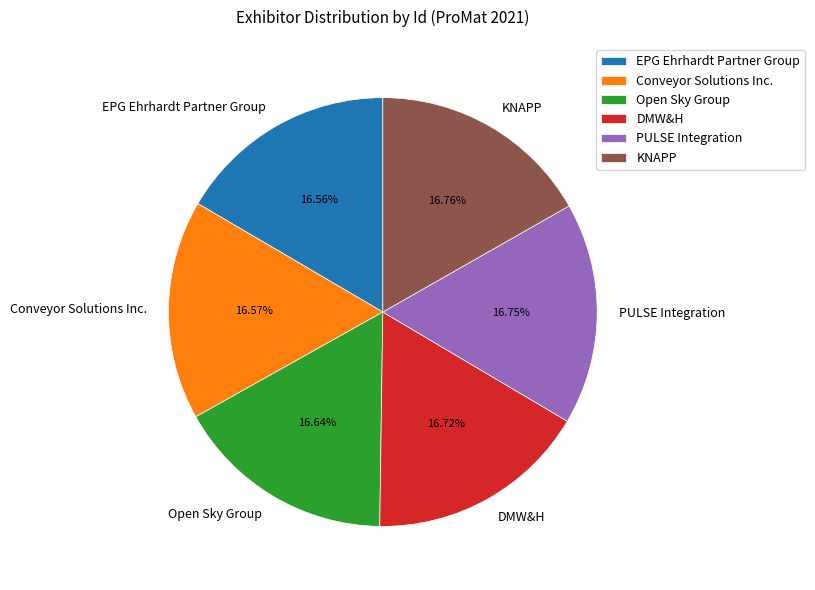

How many segments does this pie chart have?

6